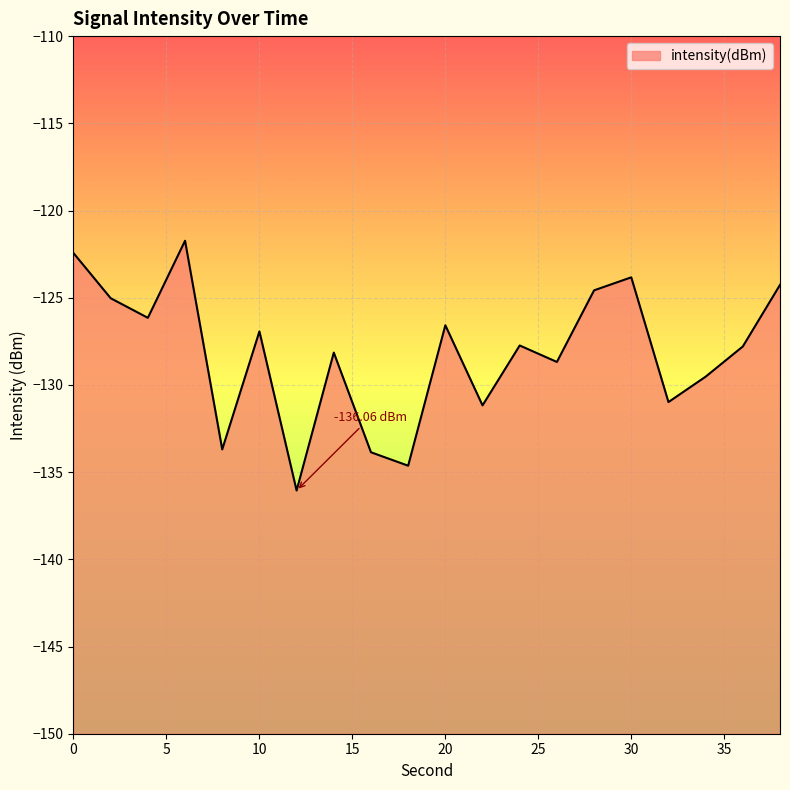

List the labels in order of value, largest first.

6, 0, 30, 38, 28, 2, 4, 20, 10, 24, 36, 14, 26, 34, 32, 22, 8, 16, 18, 12